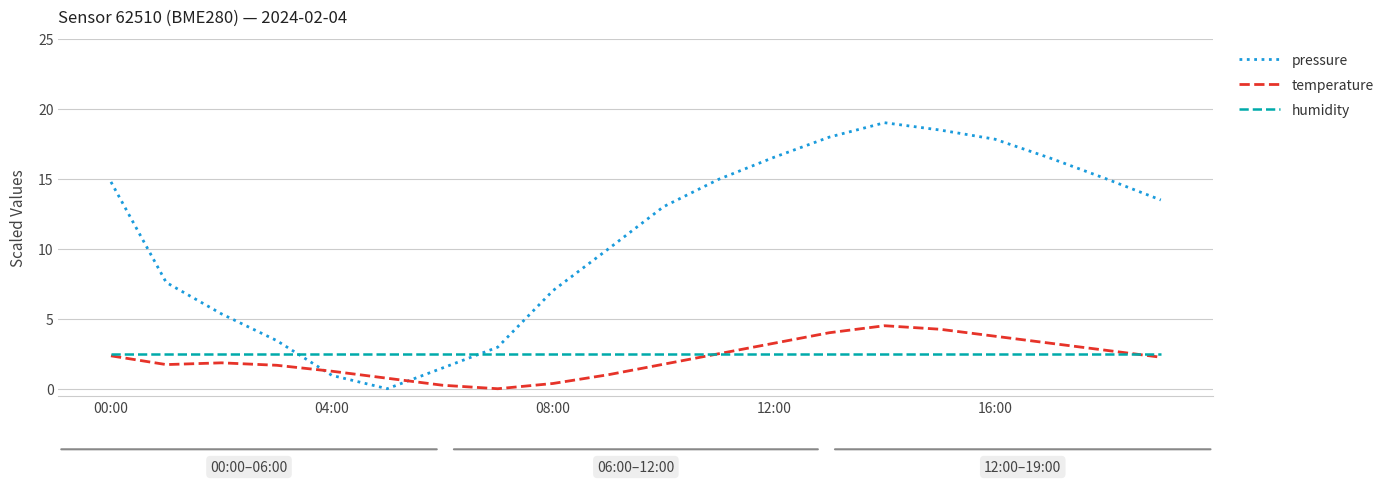

How many lines are shown in the chart?

3